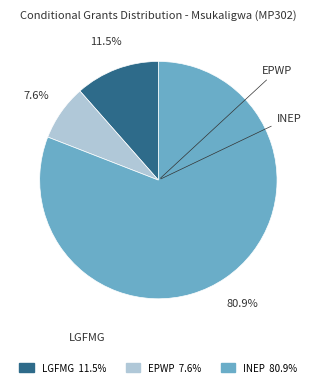

Does any single category account for the majority?

Yes